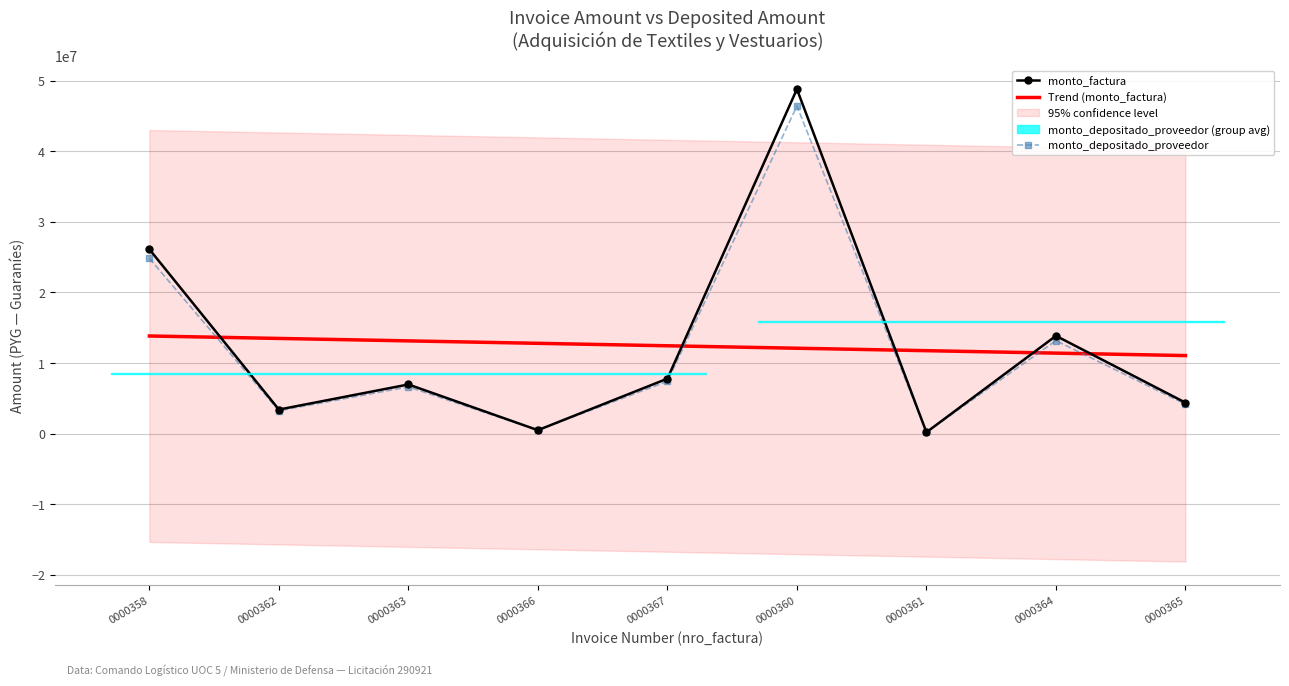

The value of monto_factura at 0000361 is 123929.5. True or false?

False